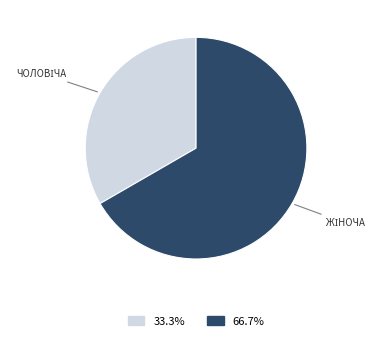

How many slices are in this pie chart?

2